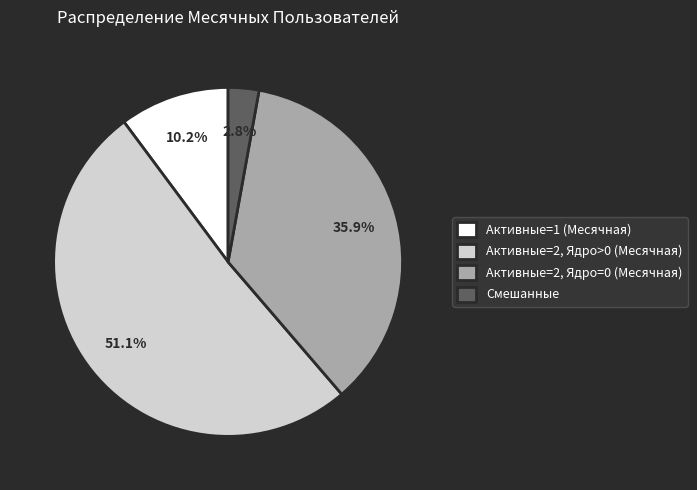

What is the ratio of the value at Смешанные to the value at Активные=1 (Месячная)?

0.3